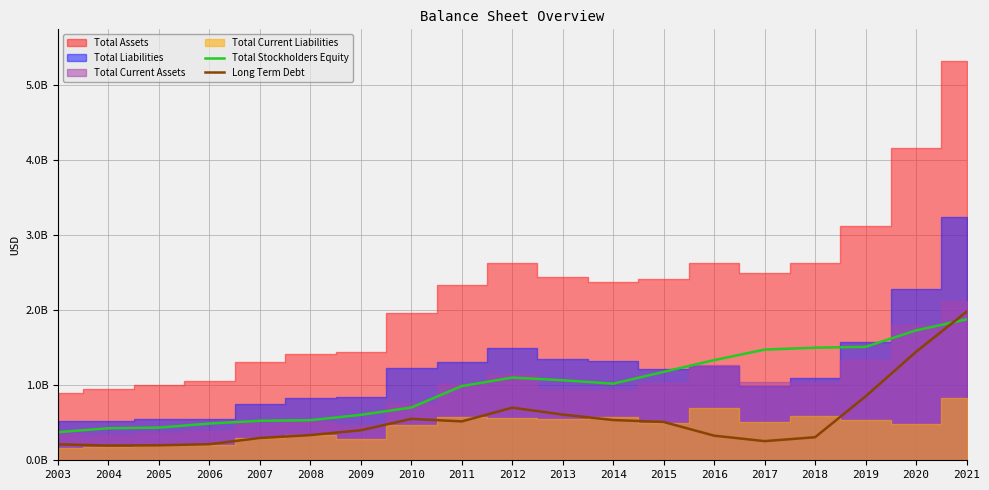

True or false: Total Stockholders Equity has more than 1 interior local peaks.

False